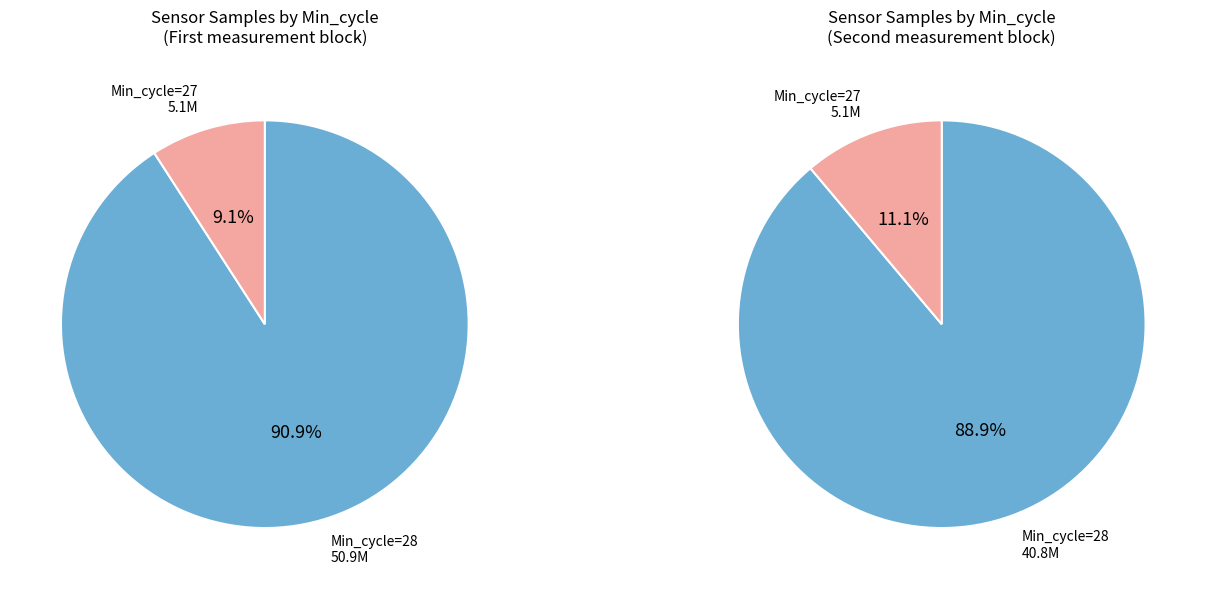

What percentage do Min_cycle=28 and Min_cycle=27 together represent?

100.0%